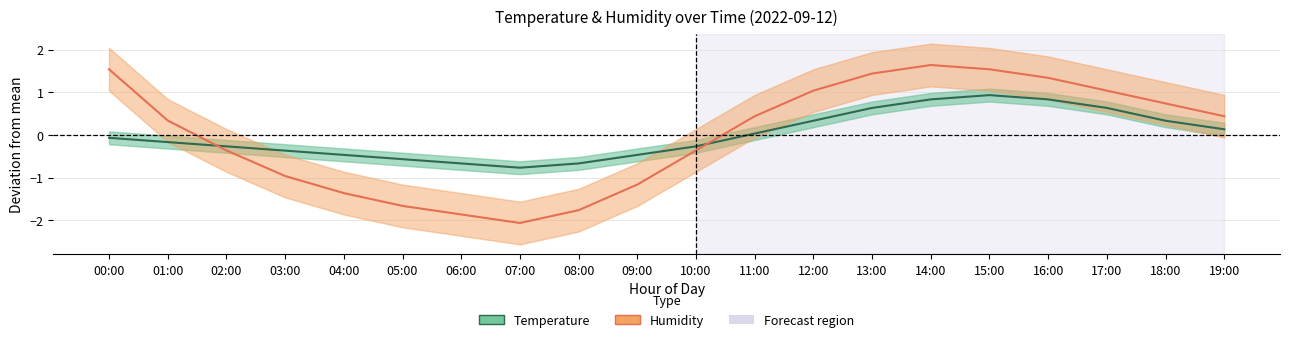

How many intersections are there between Temperature and Humidity?

2